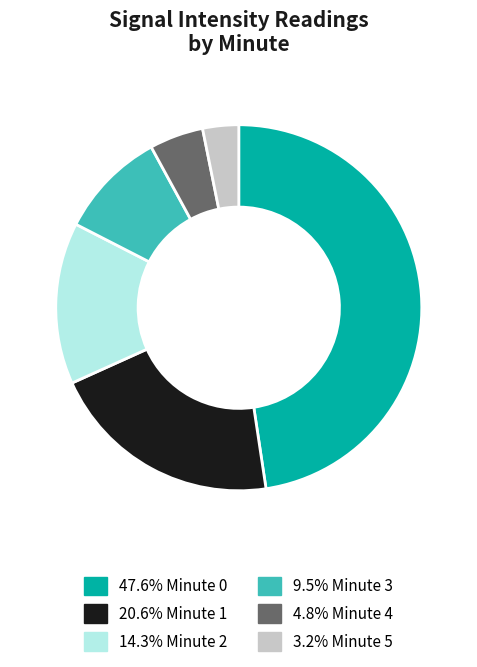

Is there any slice that represents more than half of the pie?

No